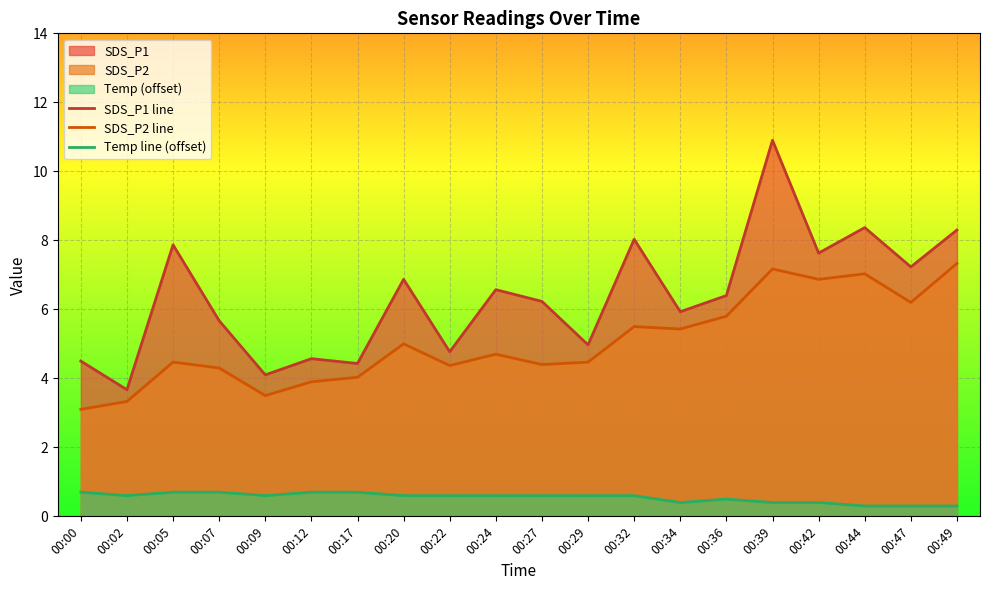

Count the number of data series in this chart.

3